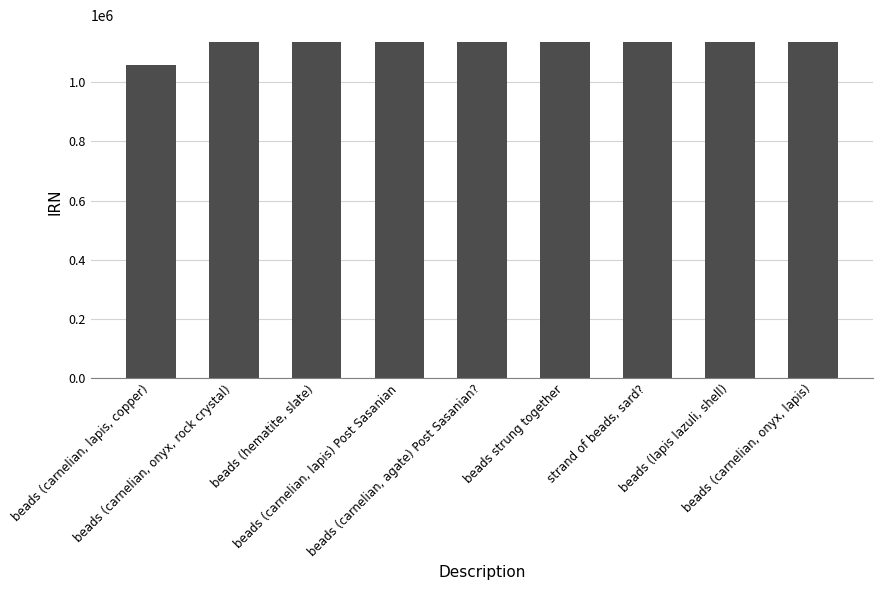

What is the ratio of the value at beads (carnelian, onyx, lapis) to the value at beads (carnelian, lapis, copper)?

1.1